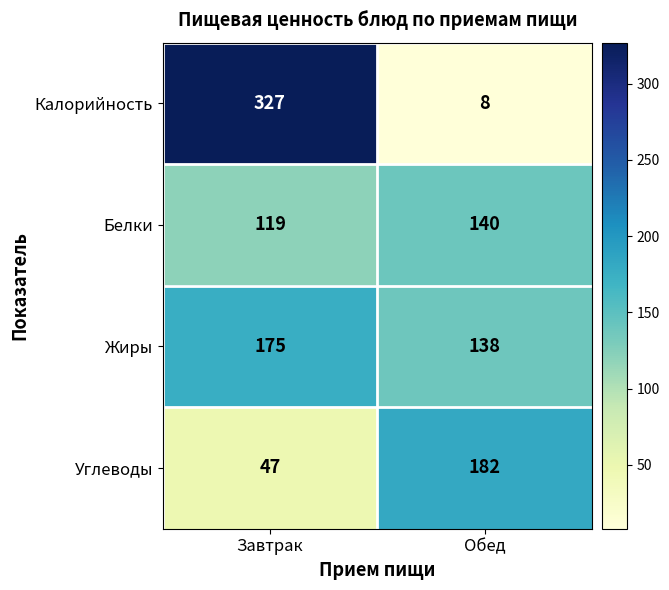

True or false: Белки has a value of 140 at Обед.

True